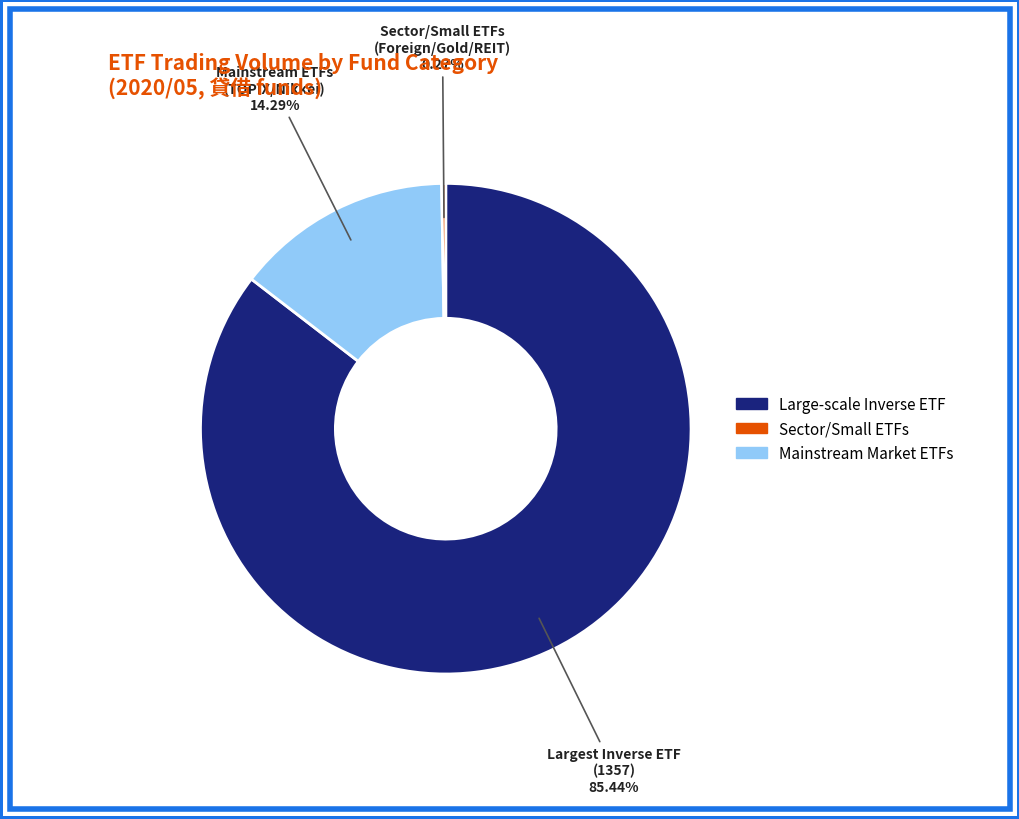

Is there any slice that represents more than half of the pie?

Yes